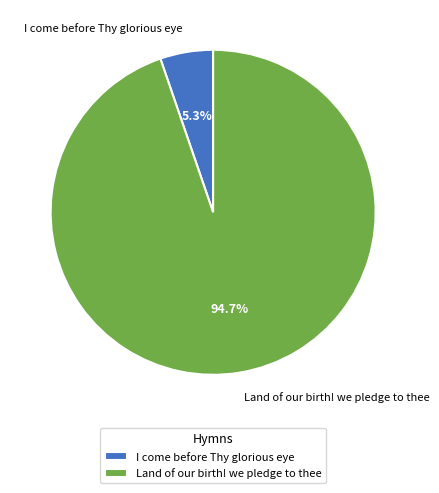

What is the largest slice in the pie chart?

Land of our birth! we pledge to thee